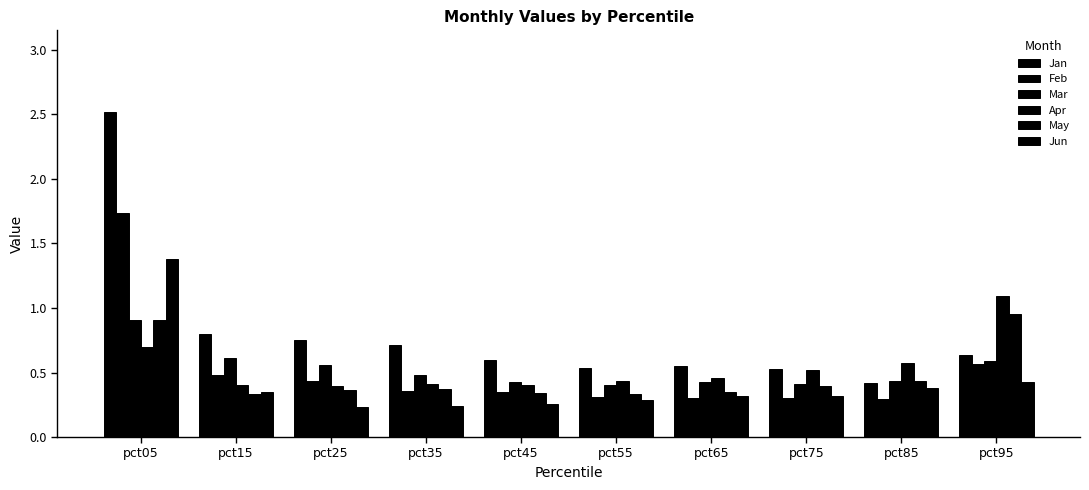

At which category is the sum across all series the highest?

pct05